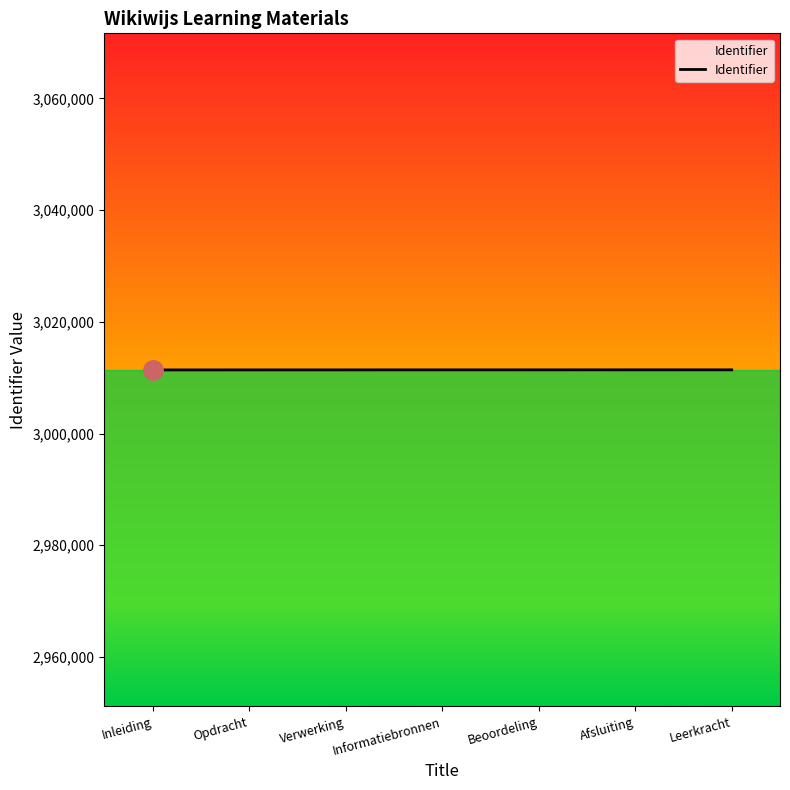

What is the smallest value displayed?

3011390